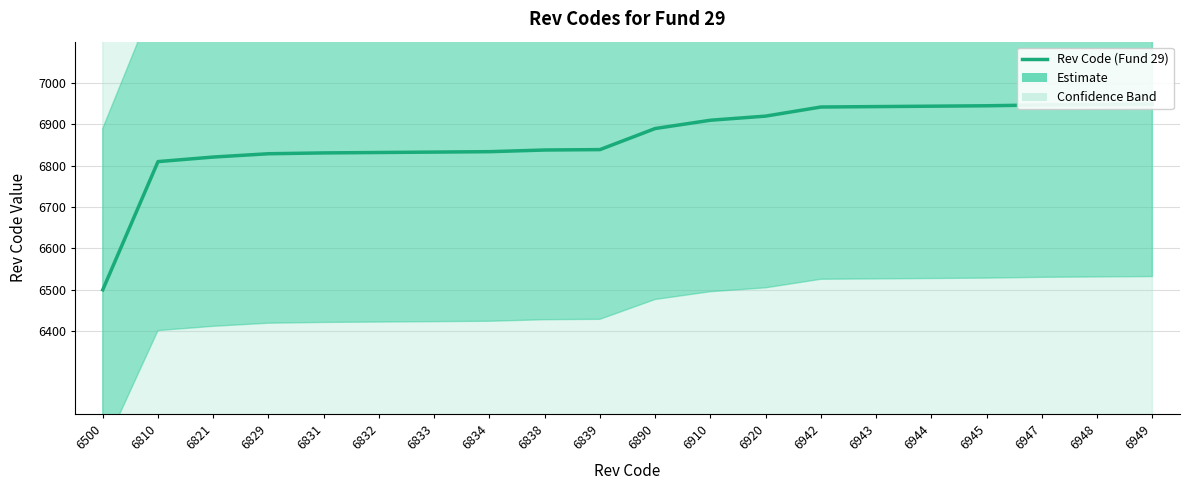

Count the number of values greater than 6890.

9